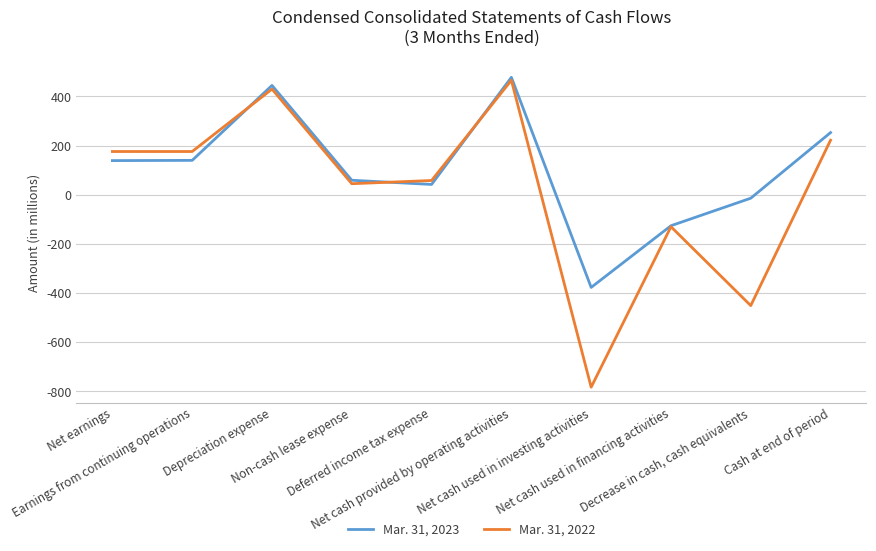

True or false: Mar. 31, 2023 has a value of 42 at Deferred income tax expense.

True